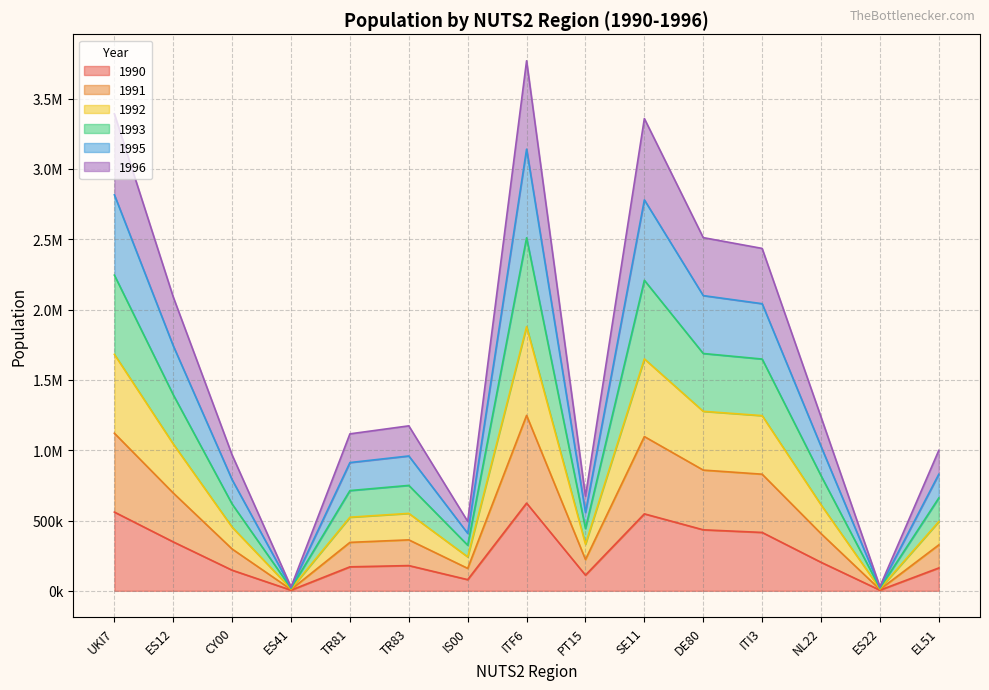

Which label corresponds to the largest value in the chart?

ITF6